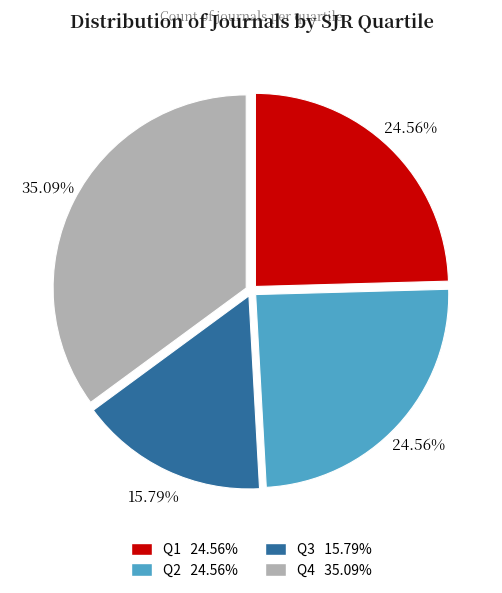

Which has a higher value, Q2 or Q4?

Q4